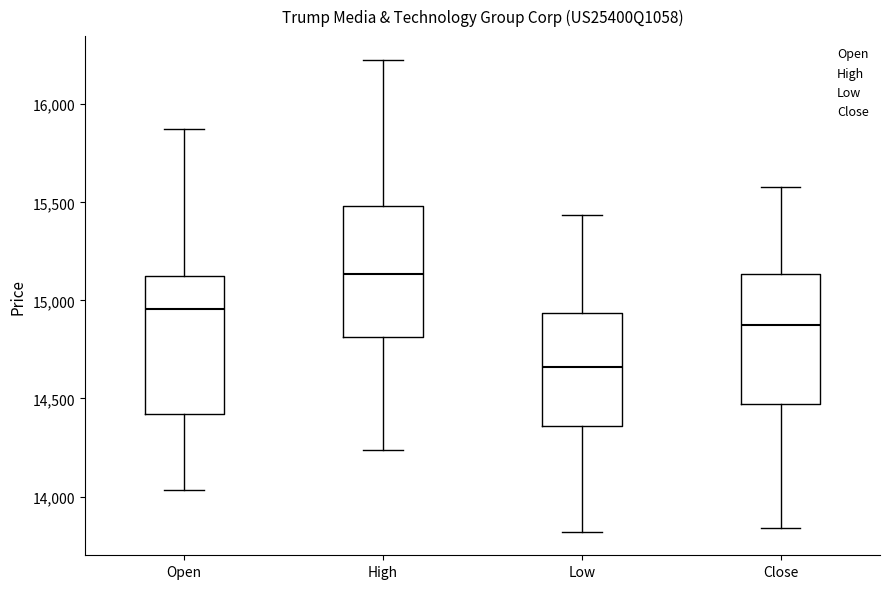

Reading left to right, read every box against the y-axis: the position of its median line, the range the box covers, and the ends of its whiskers. The values are not printed on the chart, so give them approximately, as read against the axis.

Open: median 14950, box 14400 to 15100, whiskers 14050 to 15900
High: median 15150, box 14800 to 15500, whiskers 14250 to 16250
Low: median 14650, box 14350 to 14950, whiskers 13800 to 15450
Close: median 14850, box 14450 to 15150, whiskers 13850 to 15600